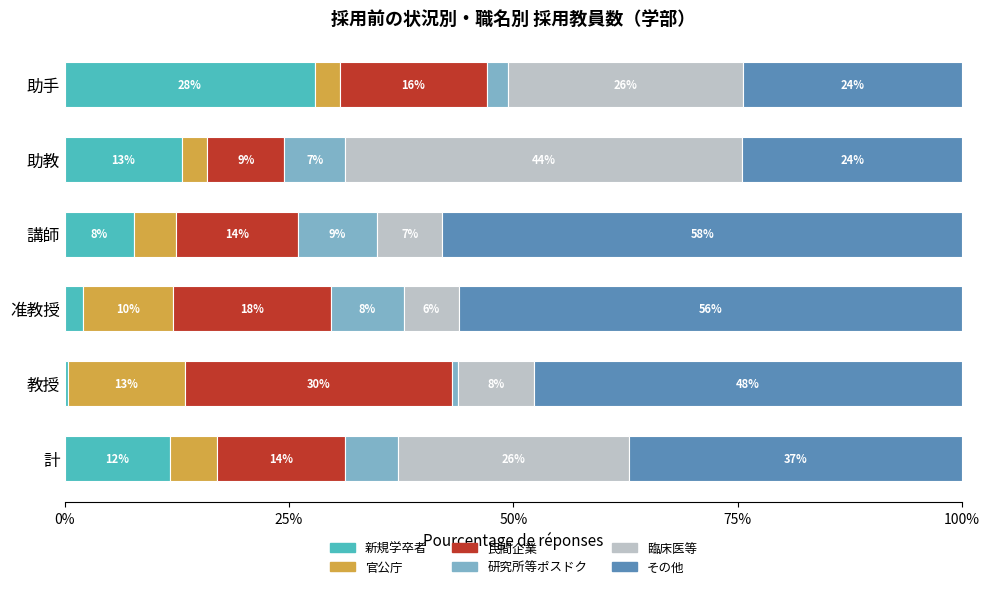

Rank the series by their maximum value, from lowest to highest.

研究所等ポスドク, 官公庁, 新規学卒者, 民間企業, 臨床医等, その他